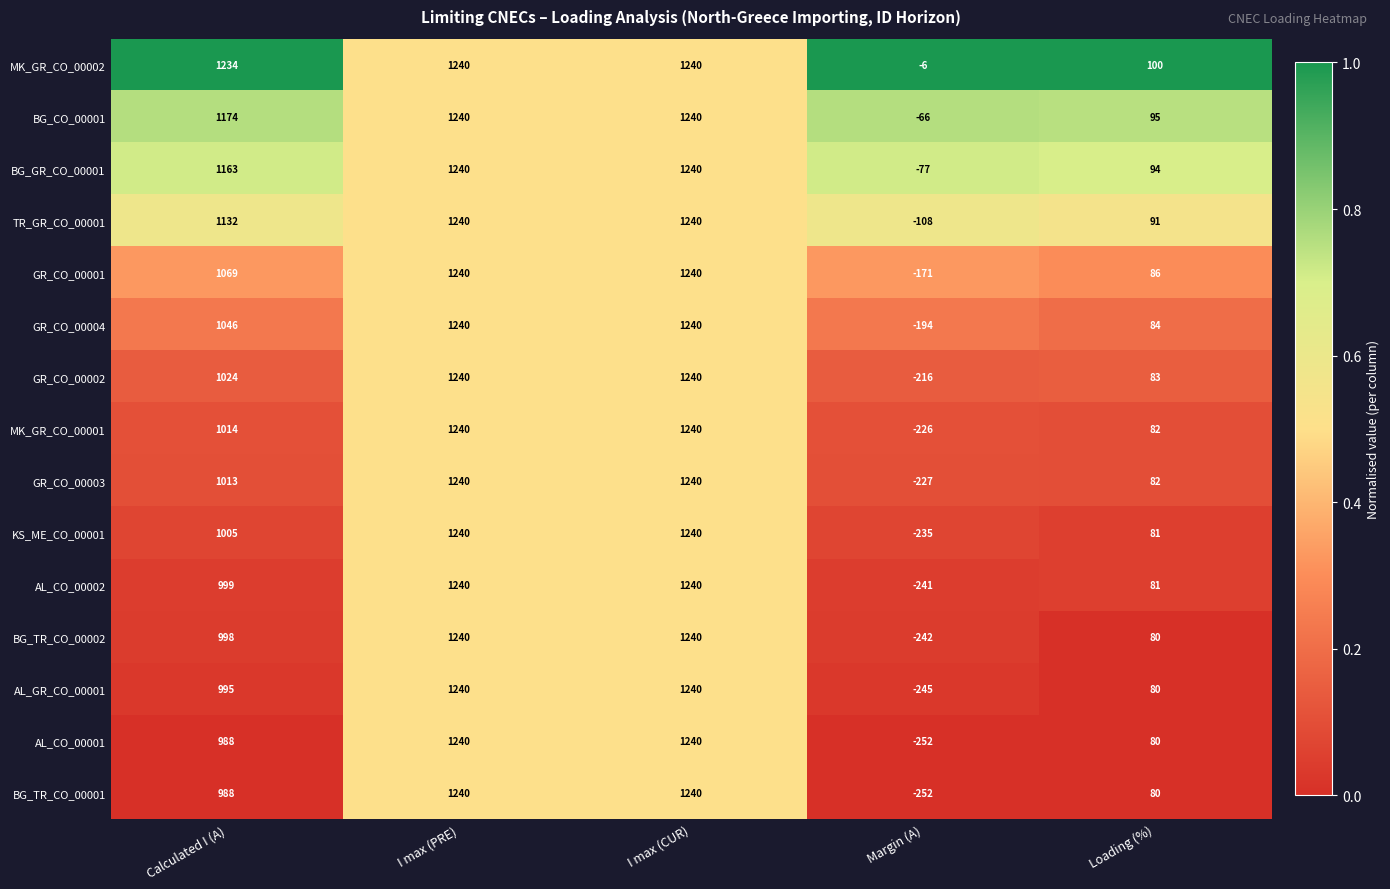

At how many categories does at least one series exceed 418?

3